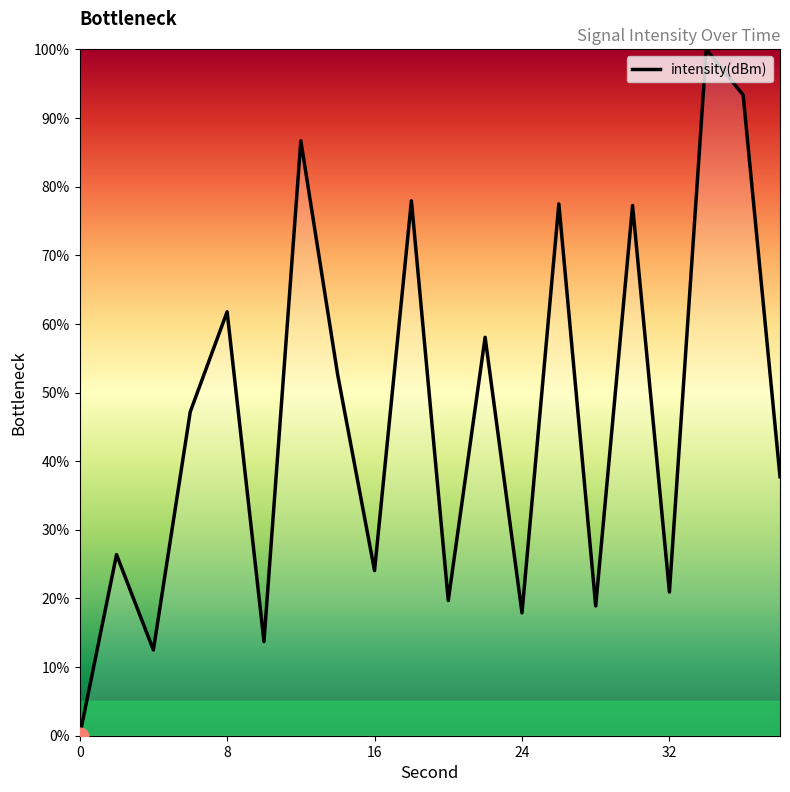

True or false: the data has more than 2 interior local peaks.

True